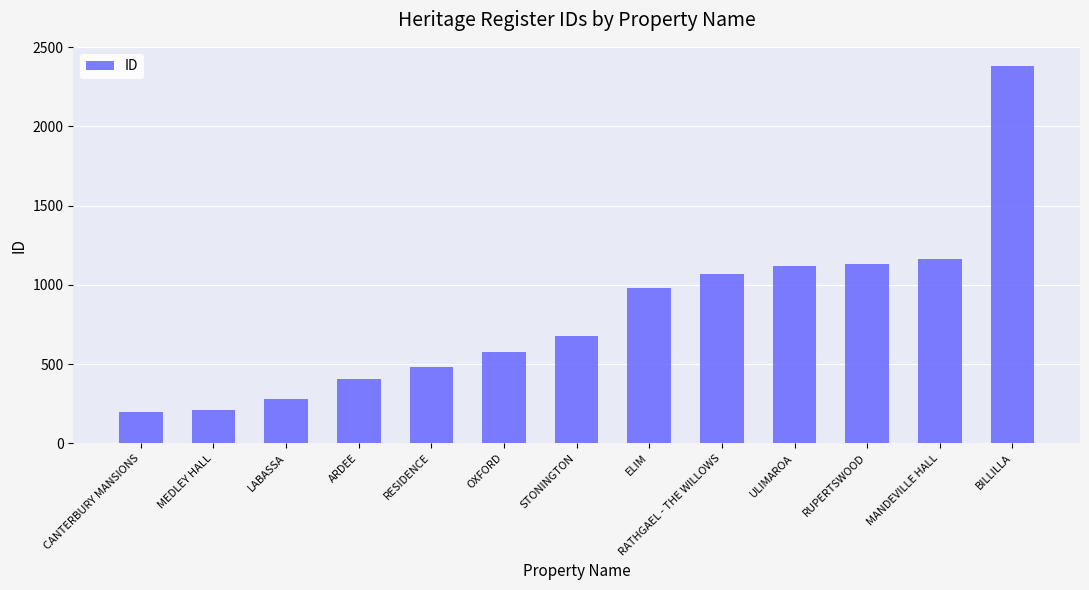

What is the value of the 12th bar from the left?

1165